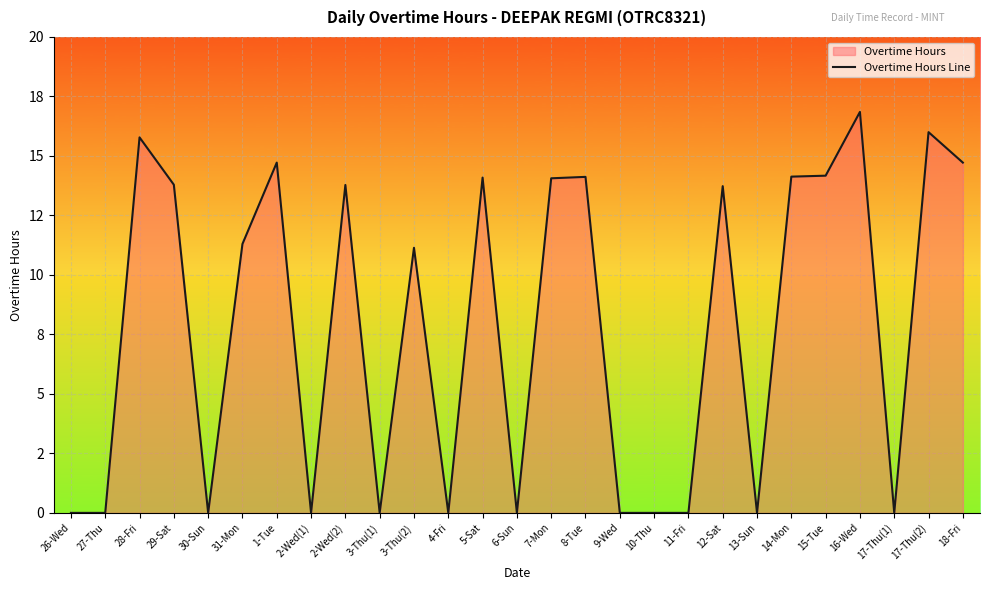

At which label does the data first exceed 11?

28-Fri